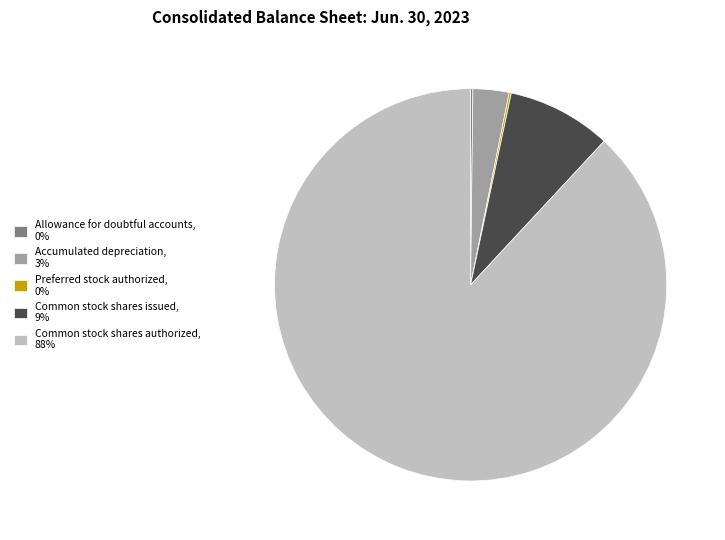

Which slice is the largest?

Common stock shares authorized